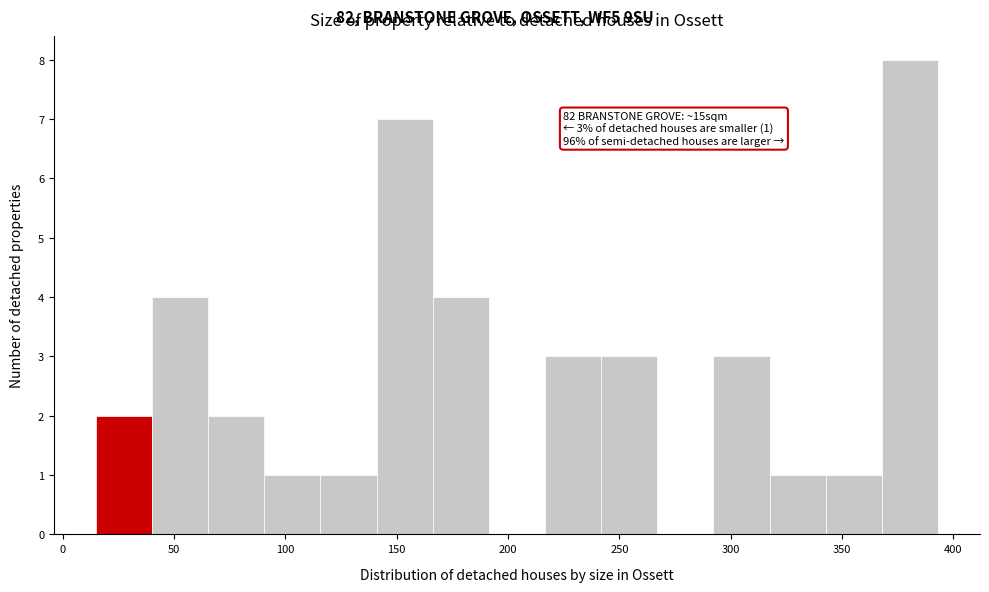

Over which range of the x-axis is the bar tallest?

370 to 395